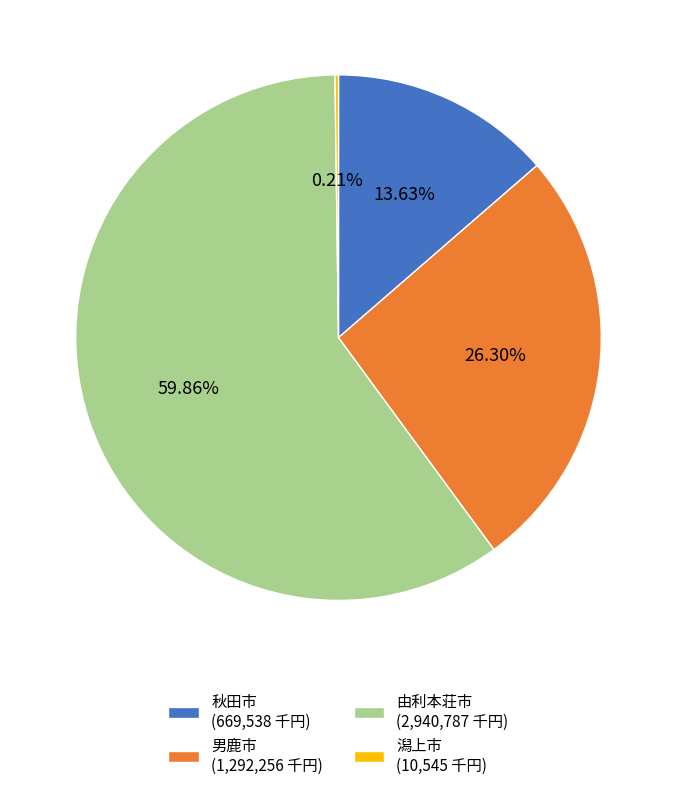

Which has a higher value, 由利本荘市 (2,940,787 千円) or 秋田市 (669,538 千円)?

由利本荘市 (2,940,787 千円)